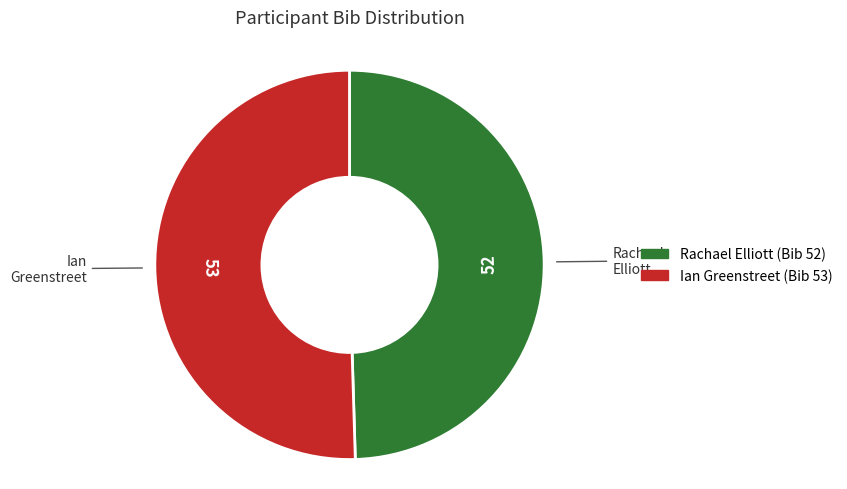

Which slice represents more than half of the pie?

Ian